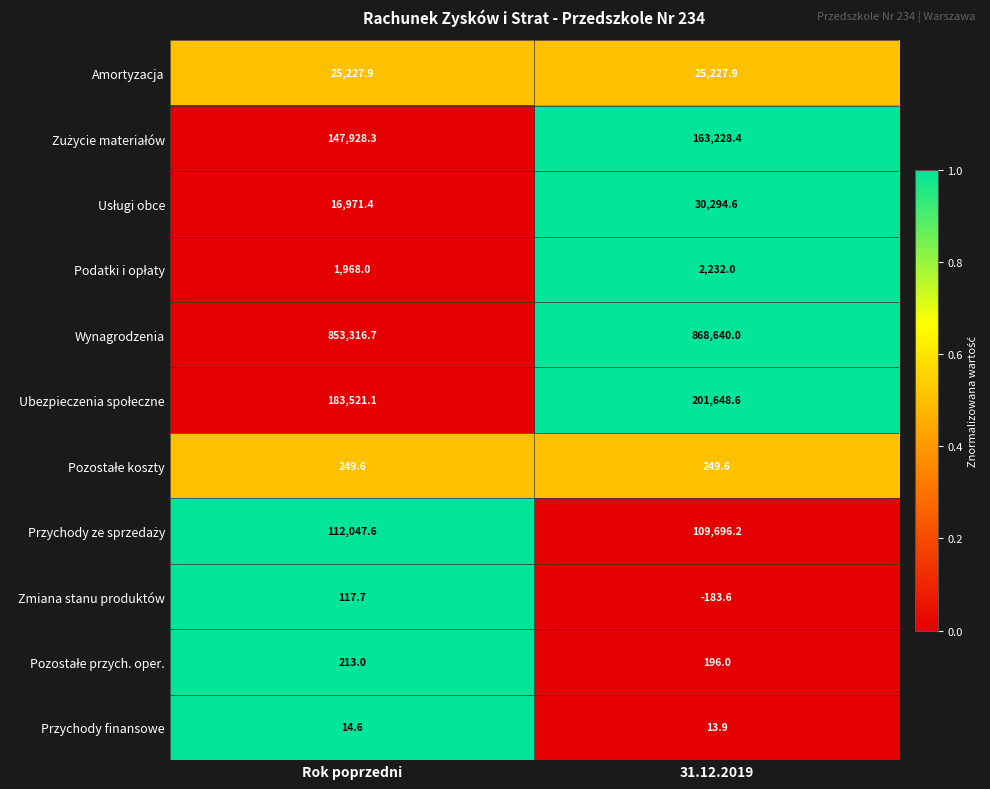

What is the spread (max minus min) of values at 31.12.2019?

868823.6